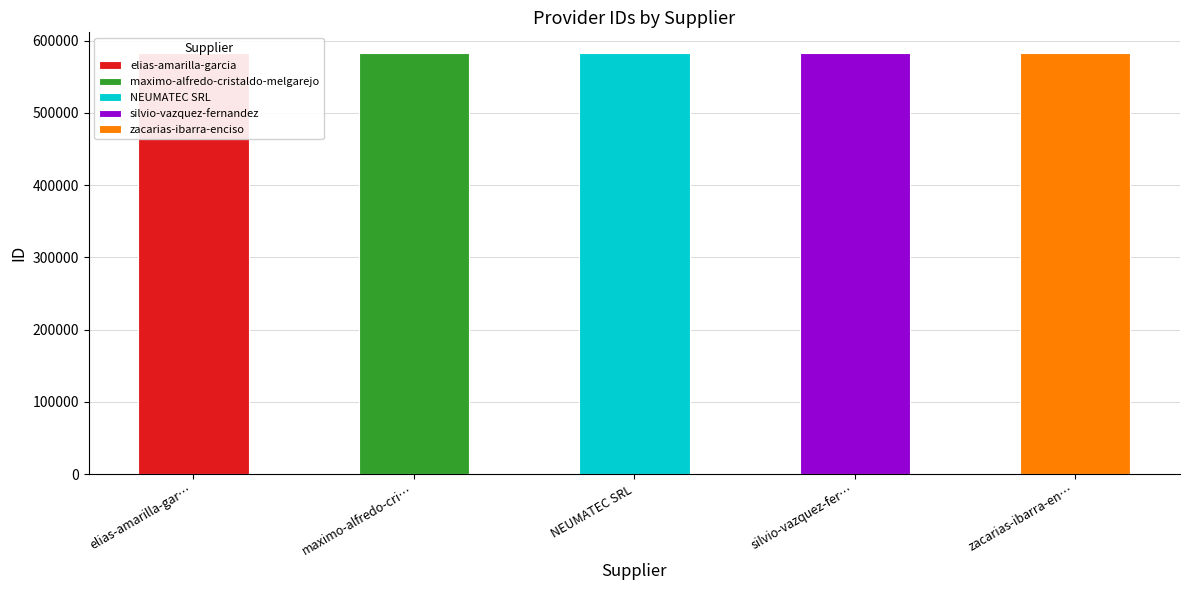

What is the label of the 2nd bar from the right?

silvio-vazquez-fernandez